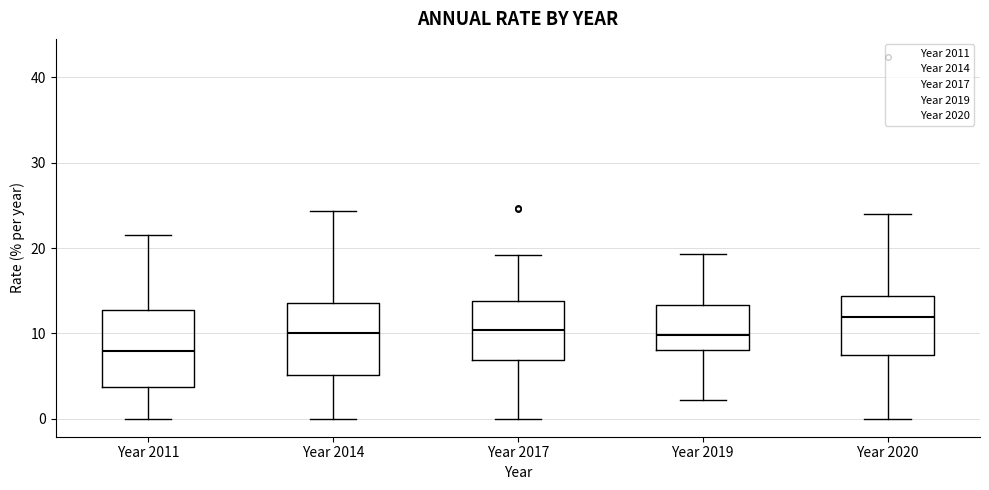

Which box's median line is the highest?

Year 2020